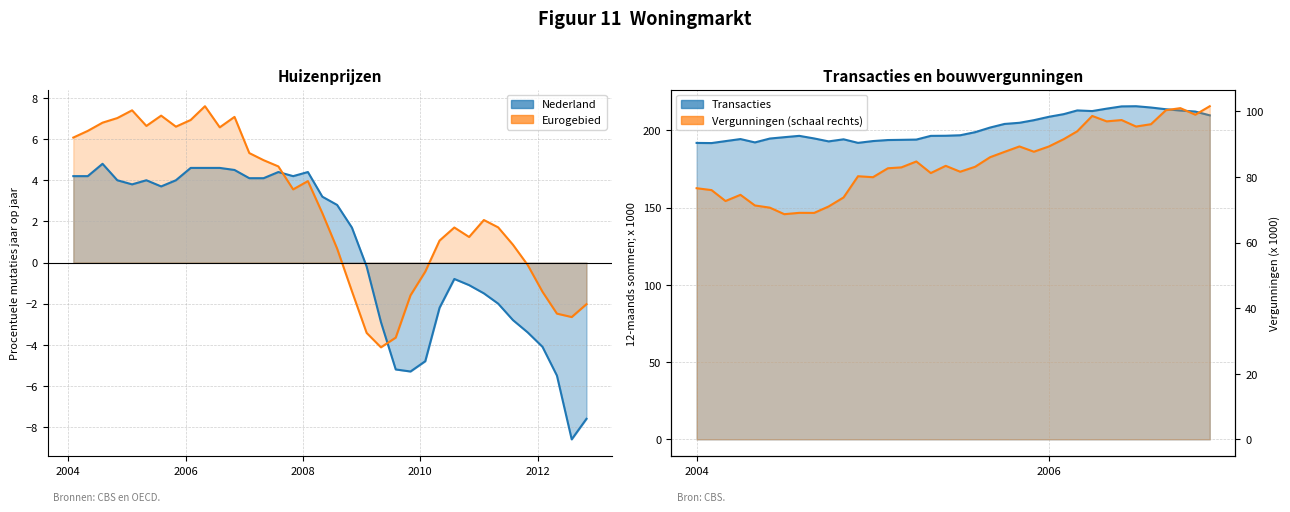

Which series has the widest spread of values?

vergunningen